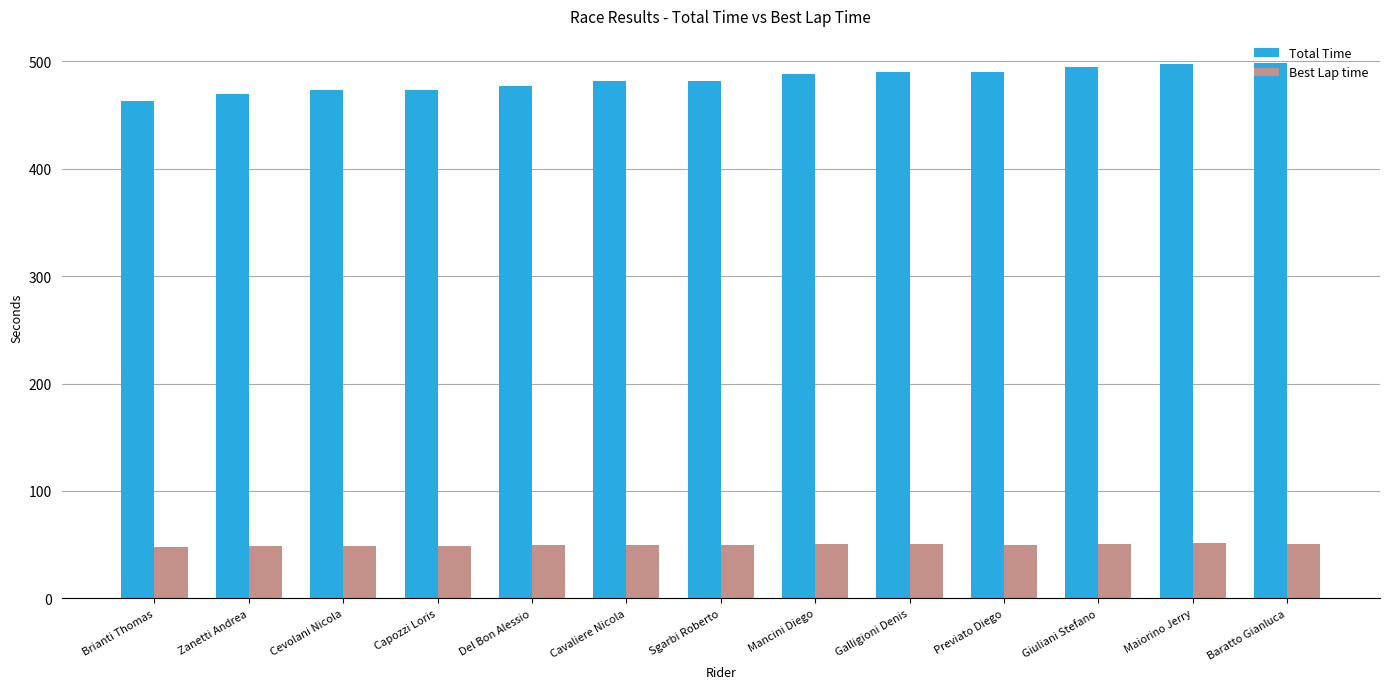

What is the label of the 1st bar from the left?

Brianti Thomas